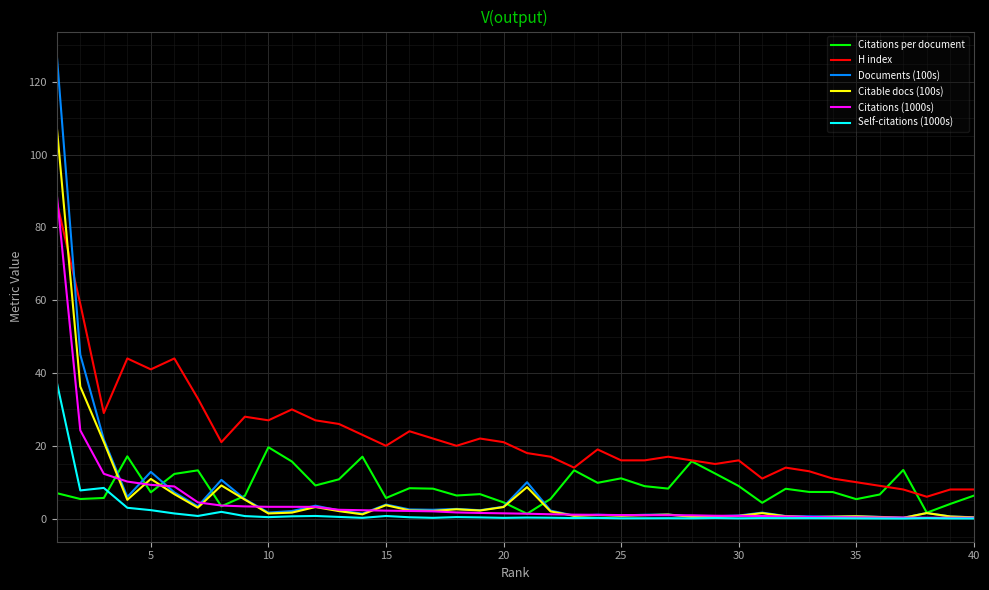

What is the maximum value shown in the chart?

127.5